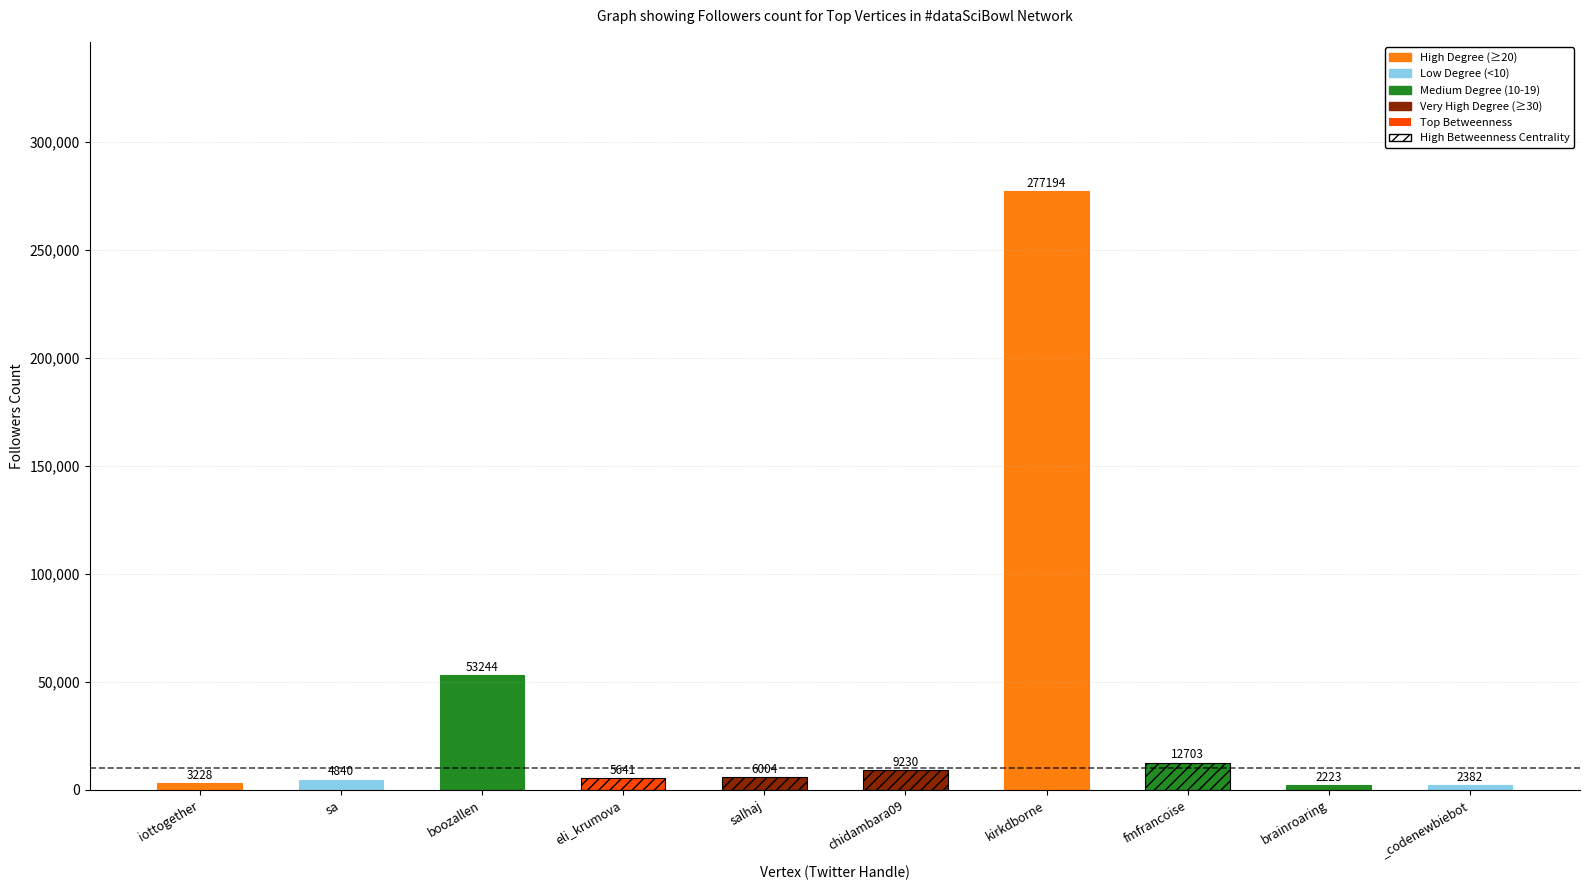

True or false: Following has a value of 6558 at fmfrancoise.

False